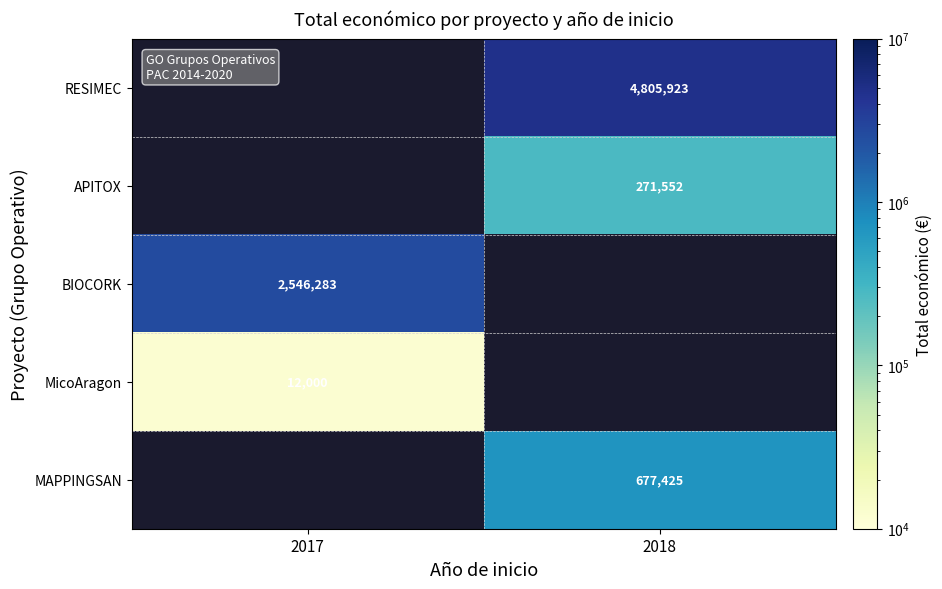

The value of BIOCORK at 2017 is 1676100. True or false?

False